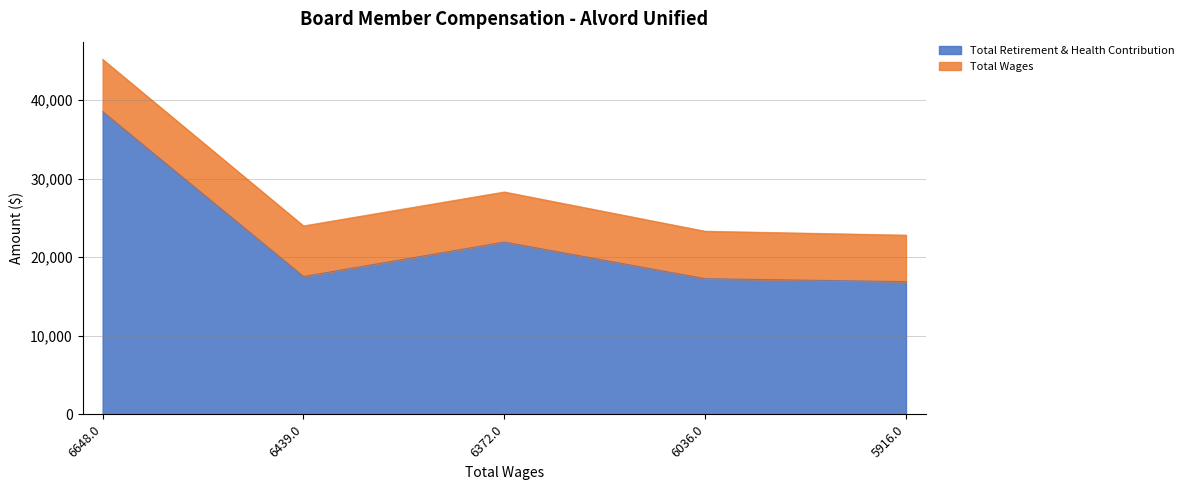

What is the difference between the maximum and minimum values?

21628